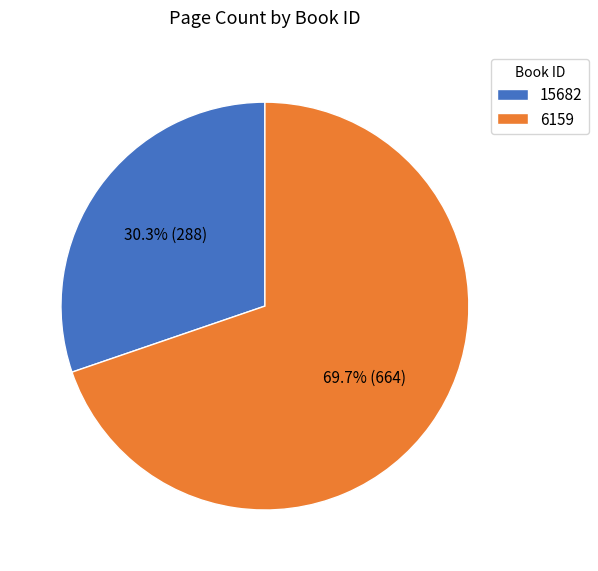

What is the largest slice in the pie chart?

6159